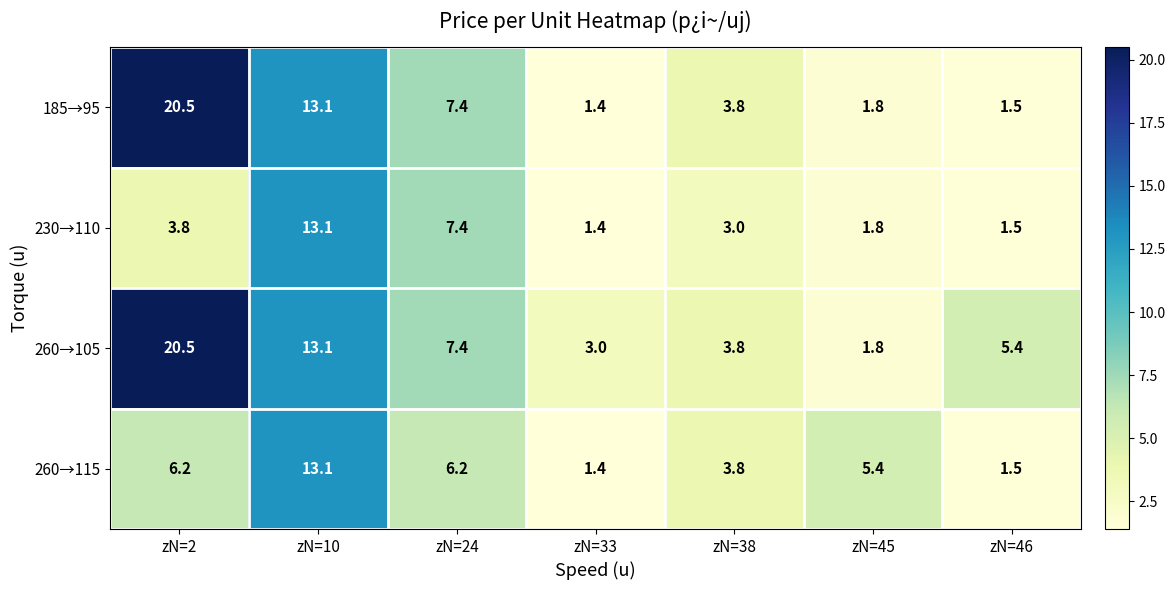

Reading right to left, list all the values displayed in this chart.

185→95: 1.5	1.8	3.8	1.4	7.4	13.1	20.5
230→110: 1.5	1.8	3.0	1.4	7.4	13.1	3.8
260→105: 5.4	1.8	3.8	3.0	7.4	13.1	20.5
260→115: 1.5	5.4	3.8	1.4	6.2	13.1	6.2